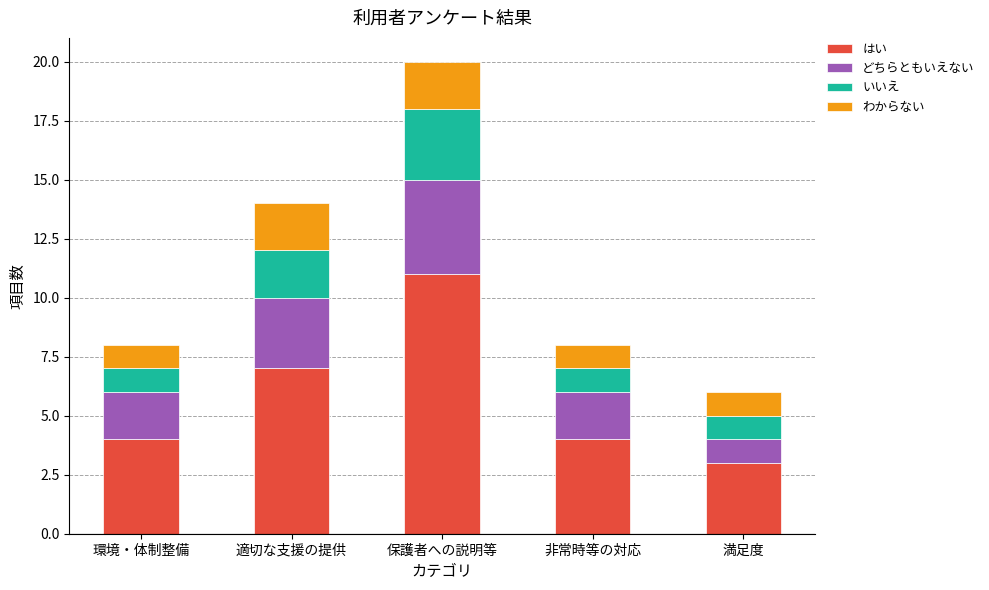

What is the minimum value for はい?

3